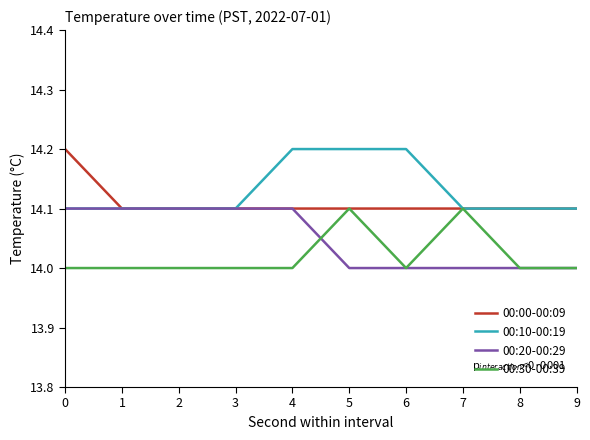

Reading left to right, extract all data points from this chart.

00:00-00:09: 14.2	14.1	14.1	14.1	14.1	14.1	14.1	14.1	14.1	14.1
00:10-00:19: 14.1	14.1	14.1	14.1	14.2	14.2	14.2	14.1	14.1	14.1
00:20-00:29: 14.1	14.1	14.1	14.1	14.1	14.0	14.0	14.0	14.0	14.0
00:30-00:39: 14.0	14.0	14.0	14.0	14.0	14.1	14.0	14.1	14.0	14.0